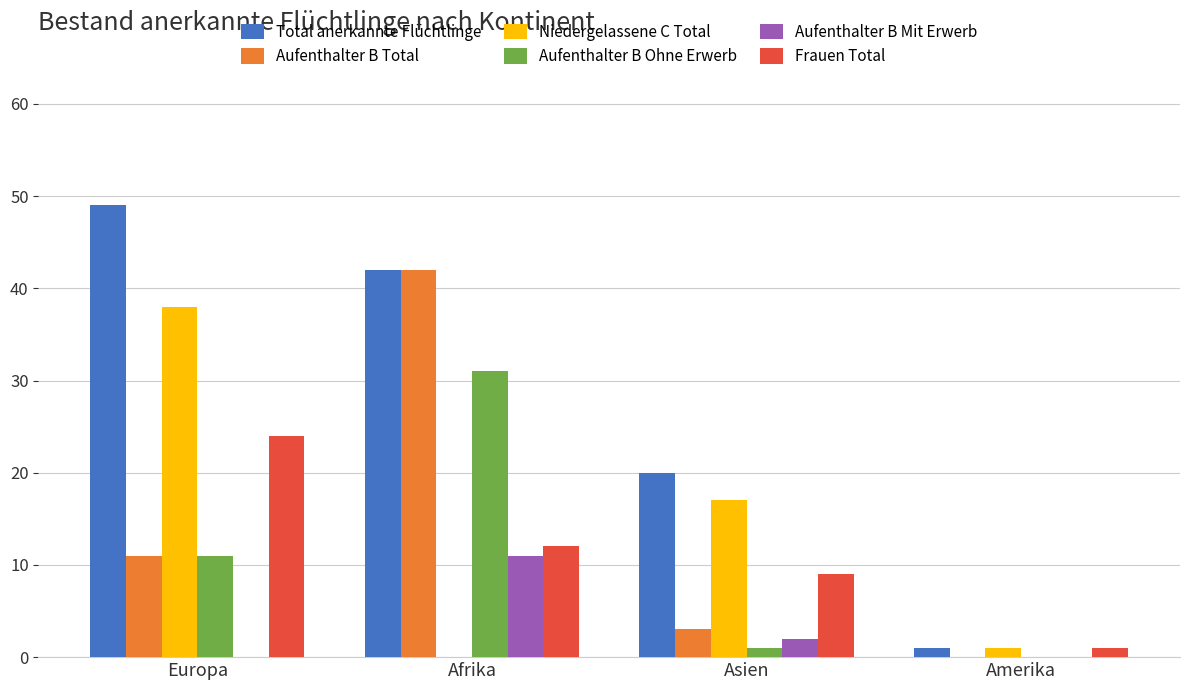

At which category is the sum across all series the highest?

Afrika